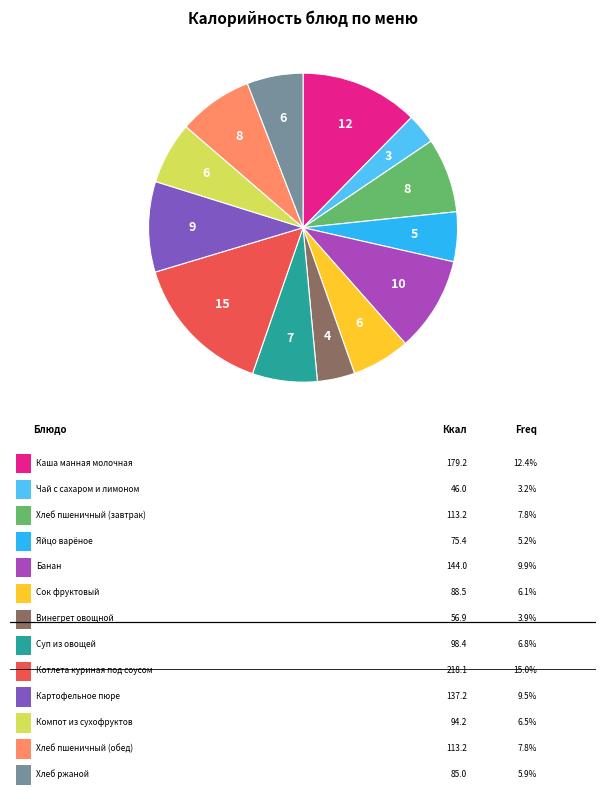

Is there a majority slice in this chart?

No